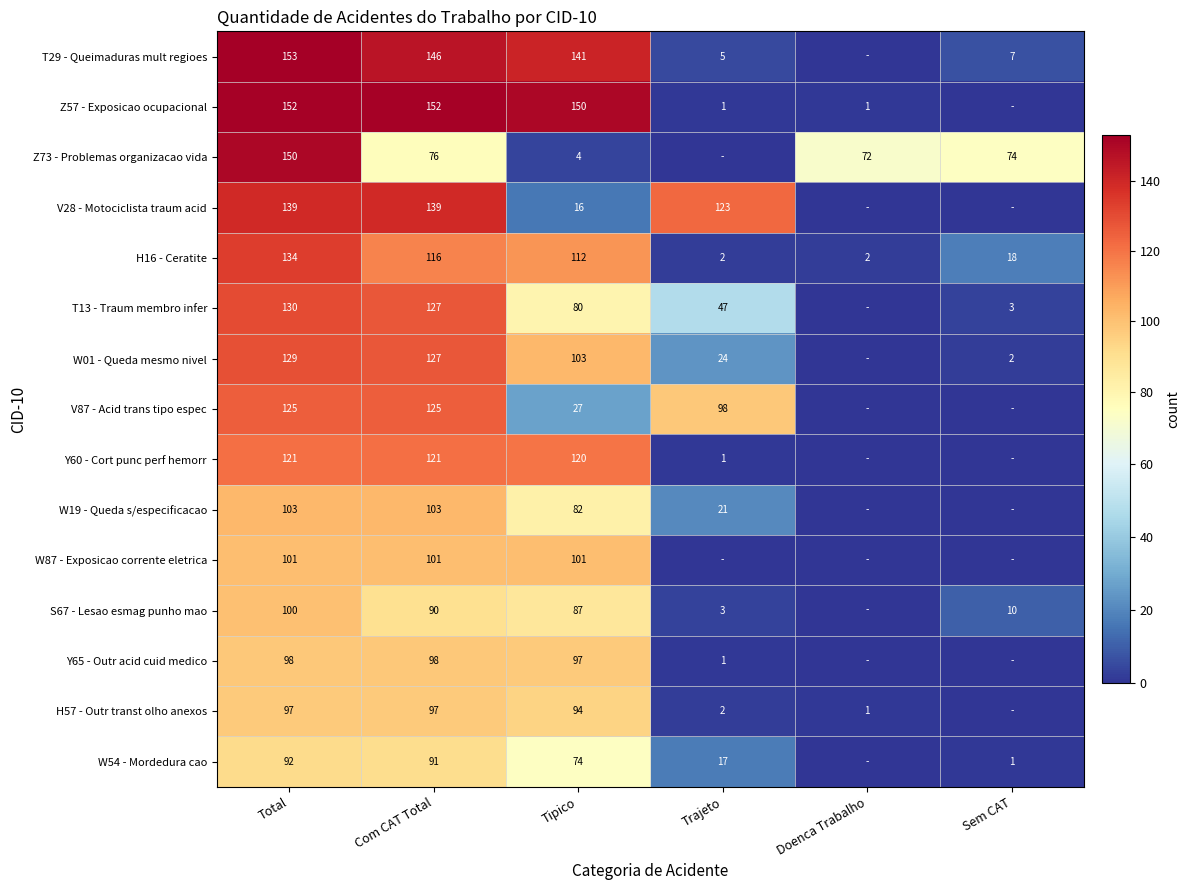

What is the sum of the T13 - Traum membro infer values at Trajeto and Tipico?

127